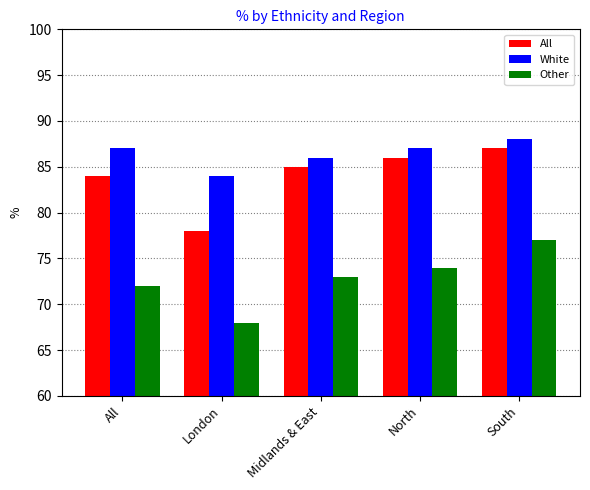

Which series has the largest total across all categories?

White